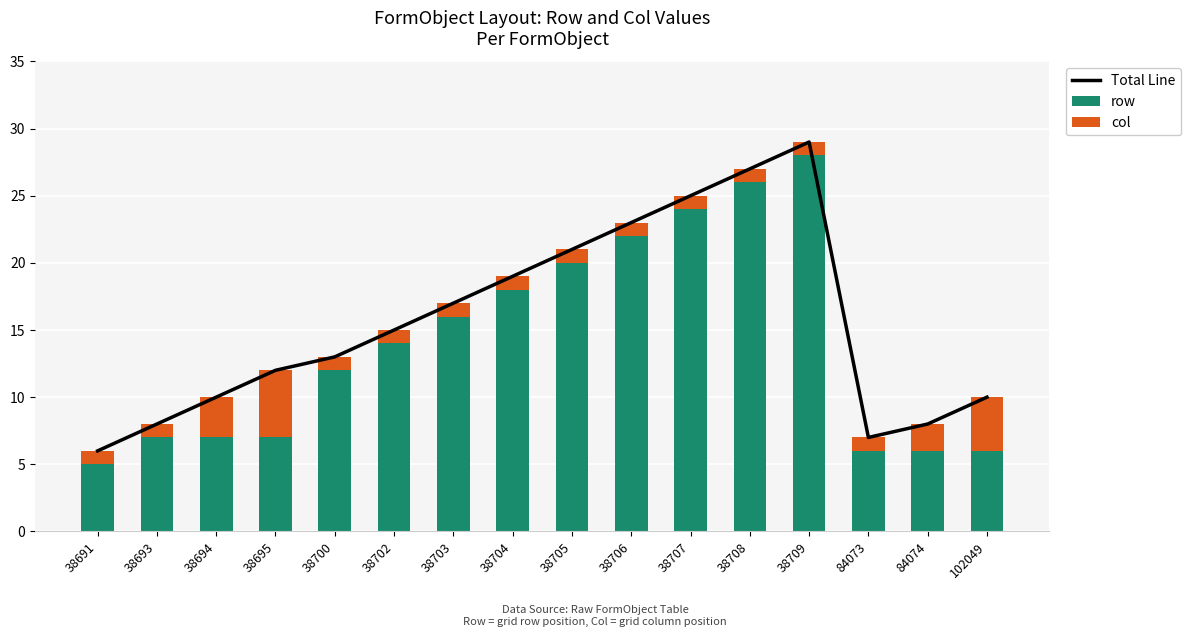

Which category has the lowest value in the col series?

38691